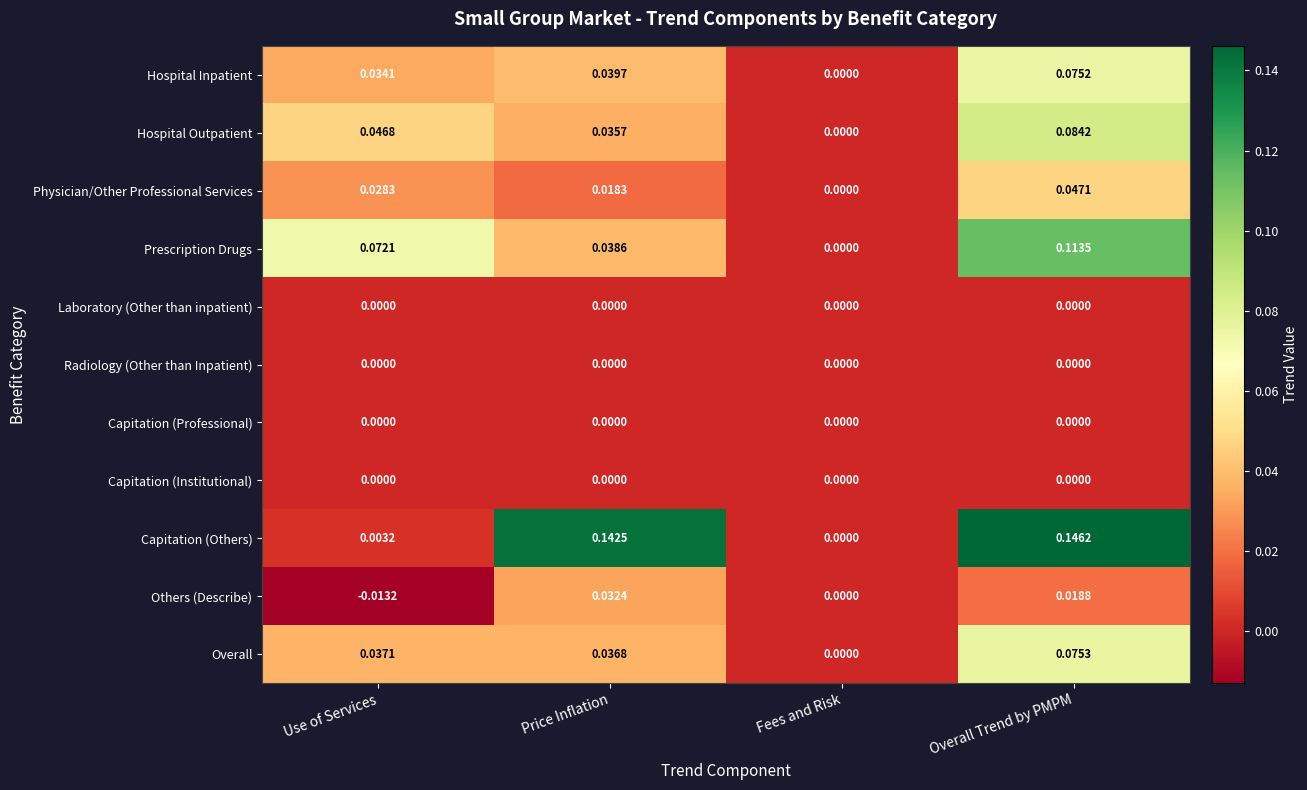

Where does the Others (Describe) series first go above 0?

Price Inflation